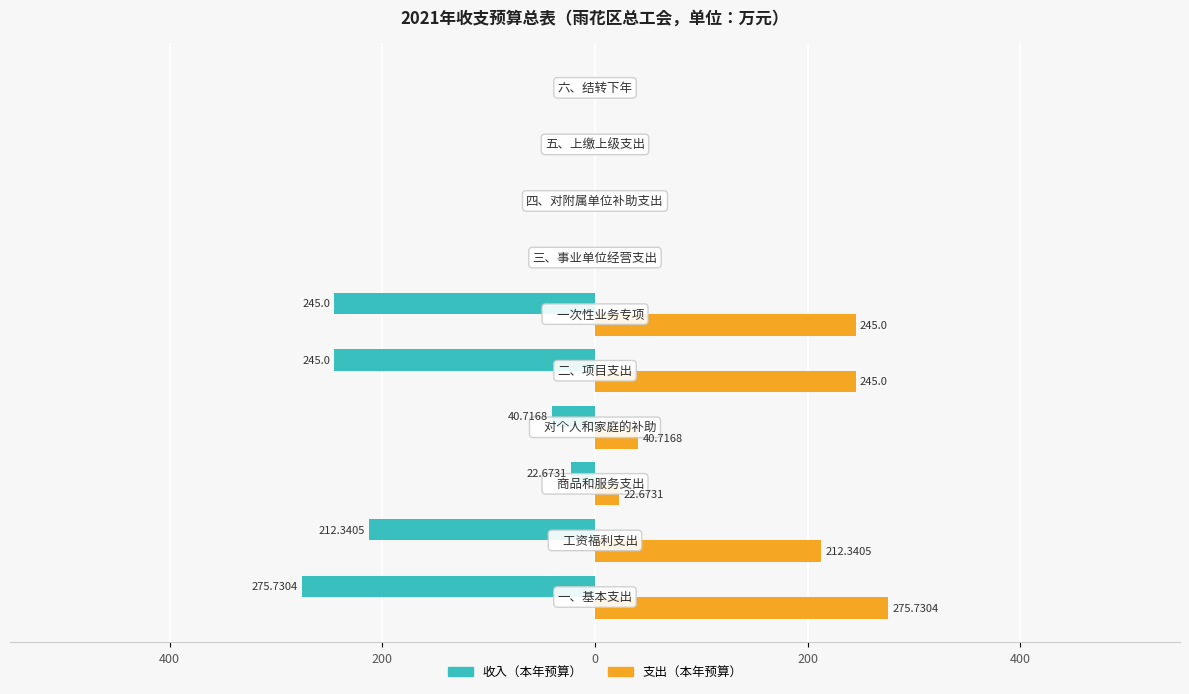

List the series in order of their overall mean, lowest first.

收入（本年预算）, 支出（本年预算）